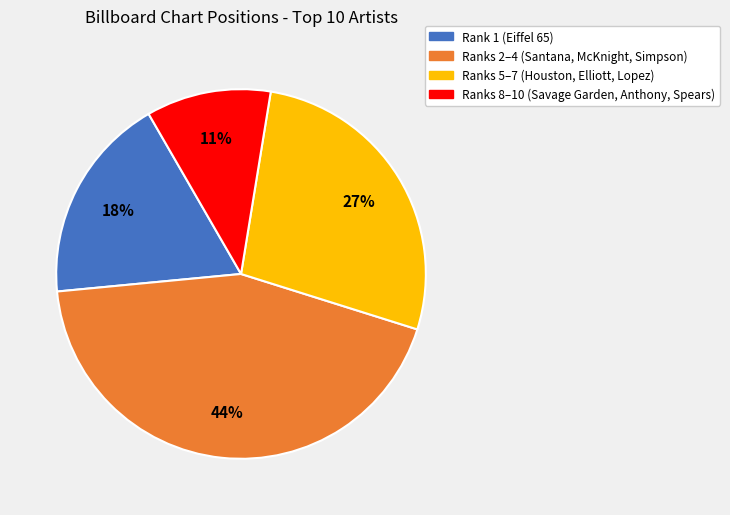

Count the number of slices in the pie.

4